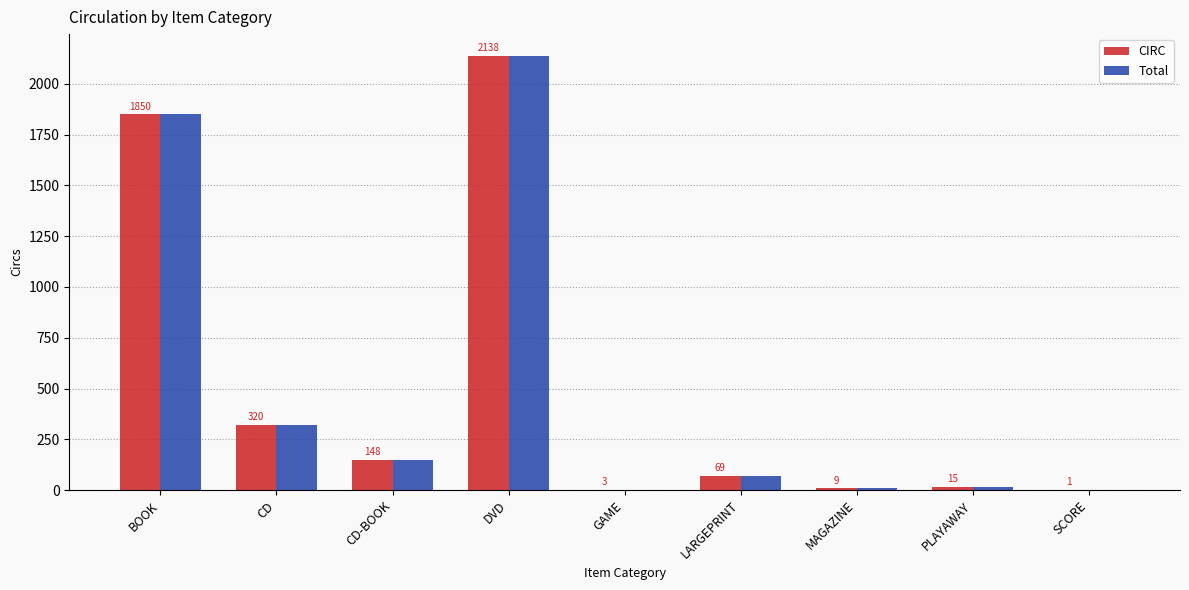

What is the average value of the CIRC series?

506